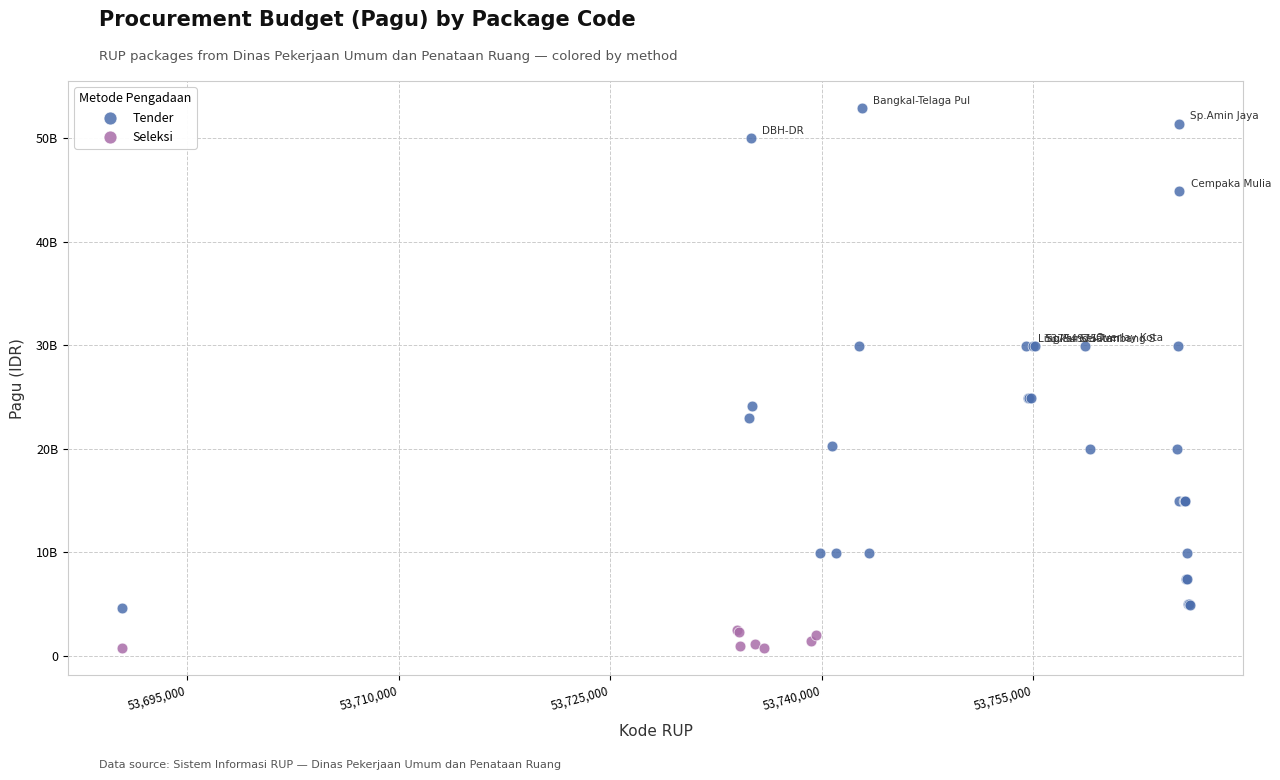

What are all the series names shown in the legend?

Tender, Seleksi